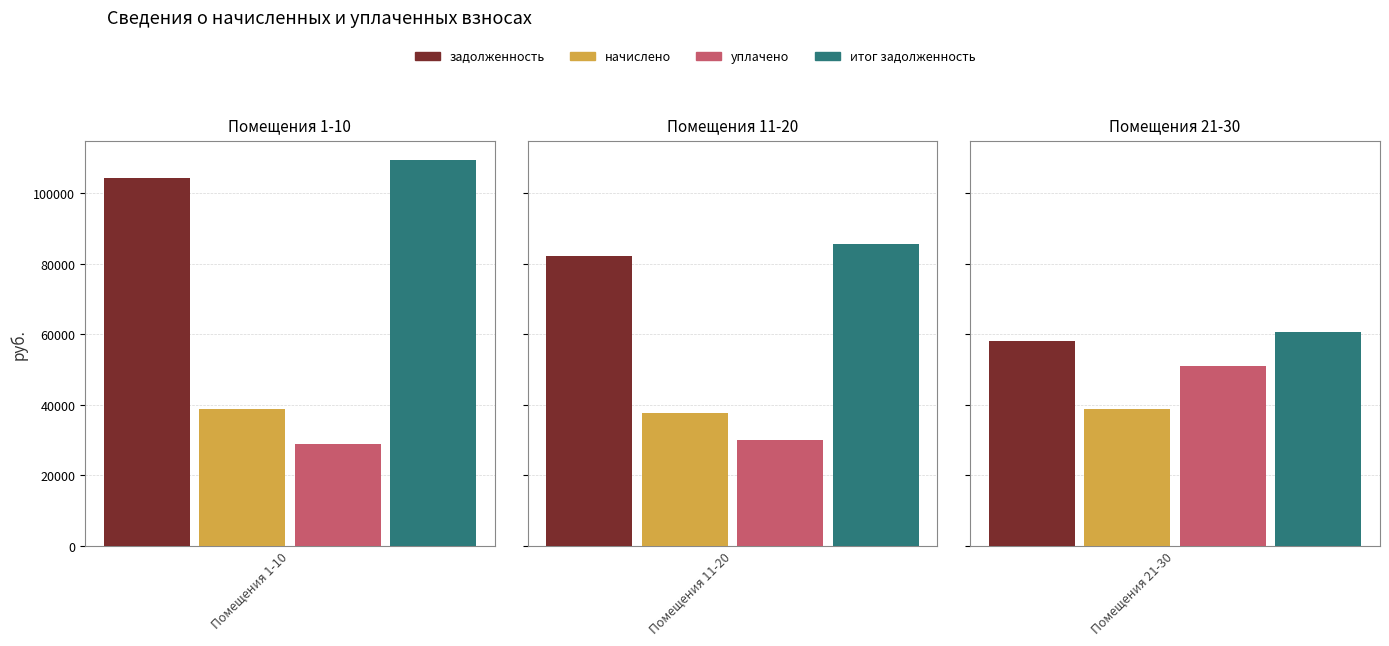

List the series in order of their peak value, highest first.

итог задолженность, задолженность, уплачено, начислено